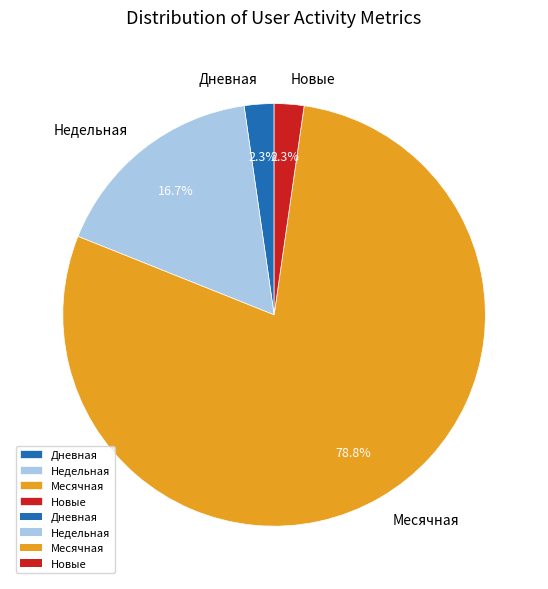

Which slice is the largest?

Месячная